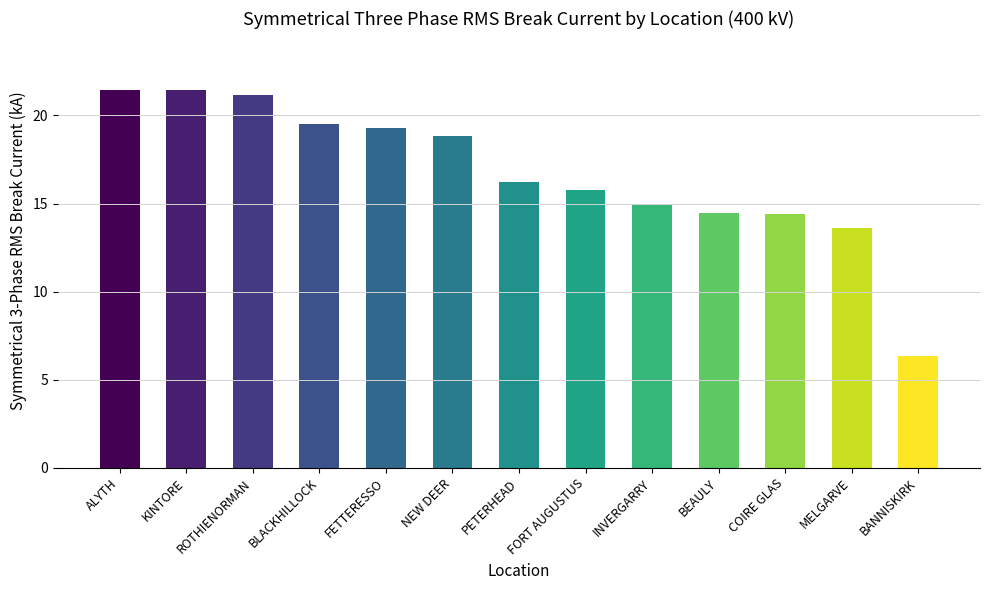

What is the approximate value at FORT AUGUSTUS?

15.7